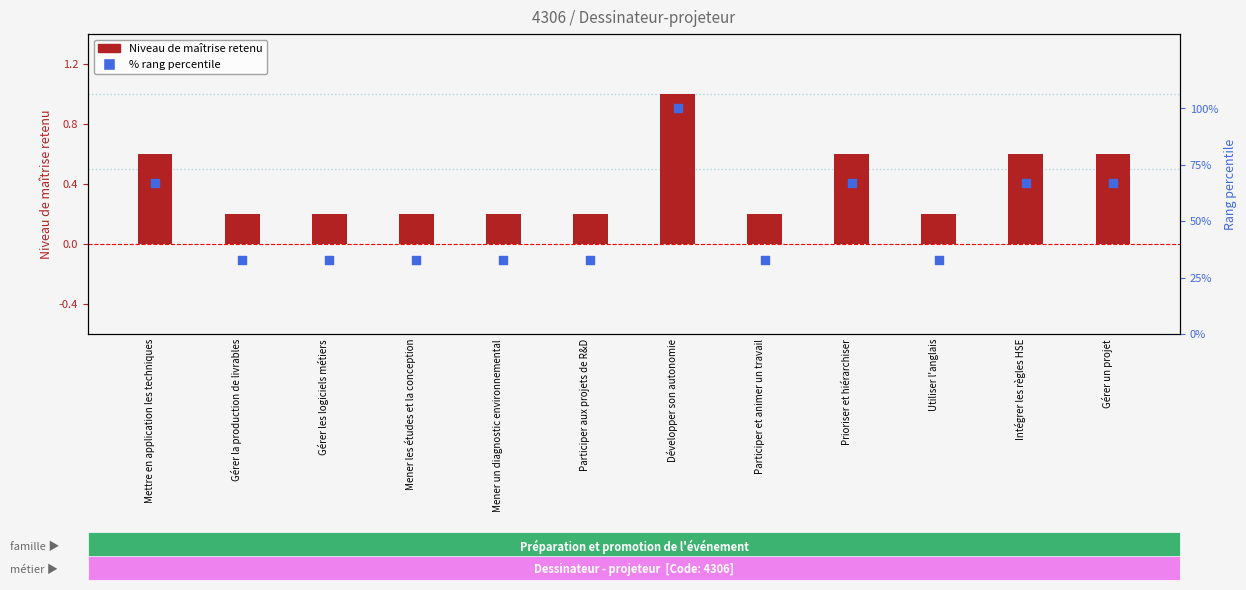

At how many categories does at least one series exceed 62?

5